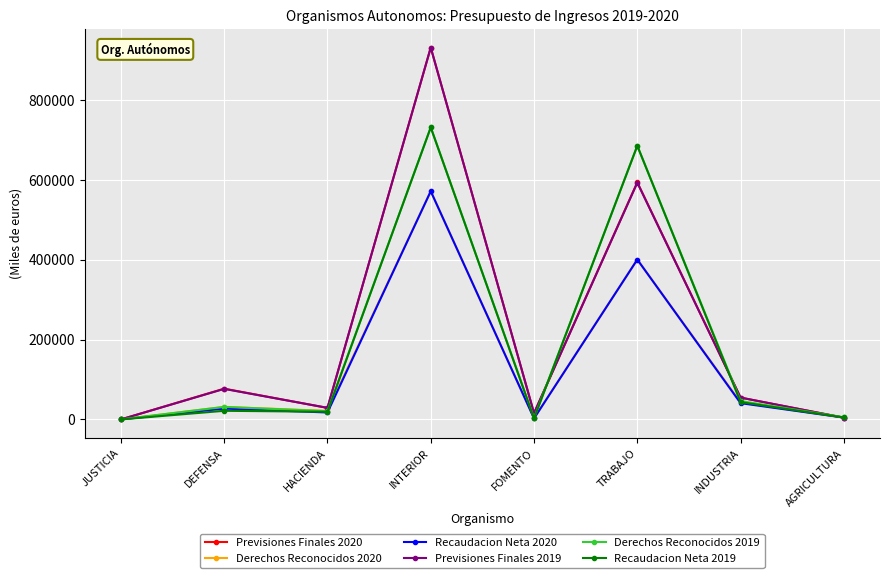

What position from the left is TRABAJO?

6